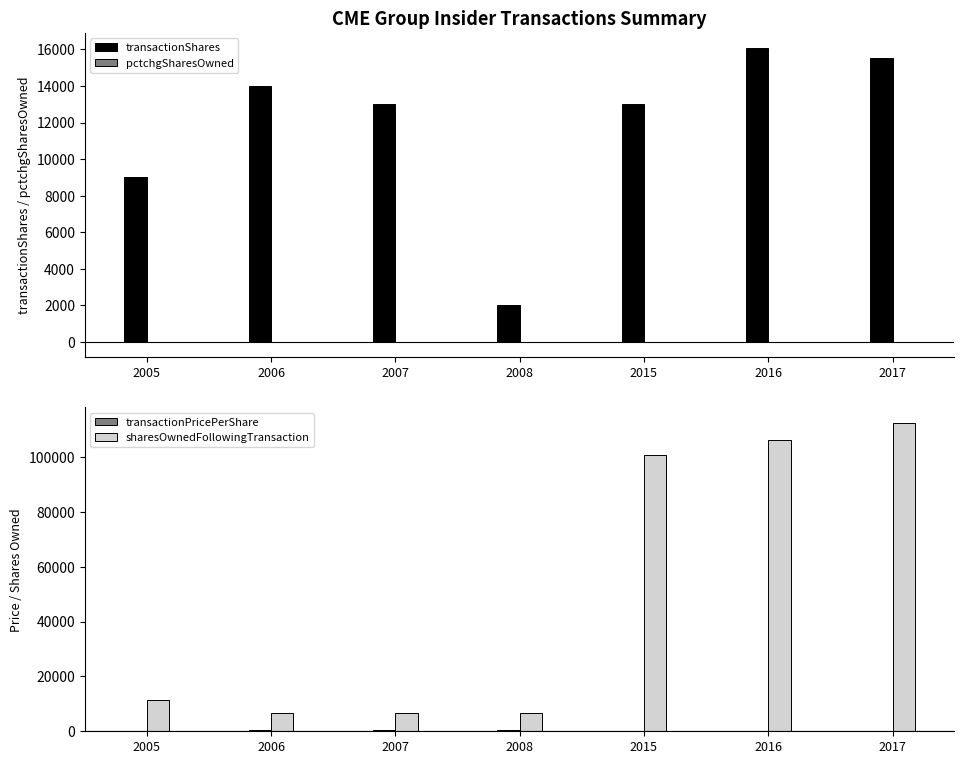

What is the difference between the second highest and minimum values in the transactionPricePerShare series?

423.4